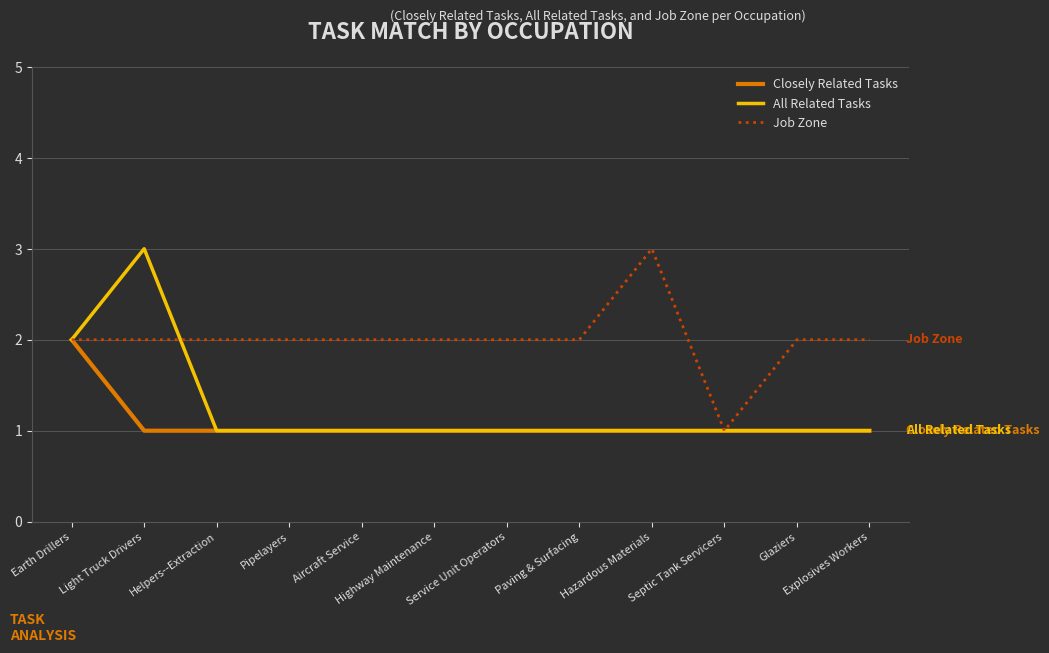

Is the value of Job Zone at Pipelayers greater than the value of All Related Tasks at Explosives Workers?

Yes